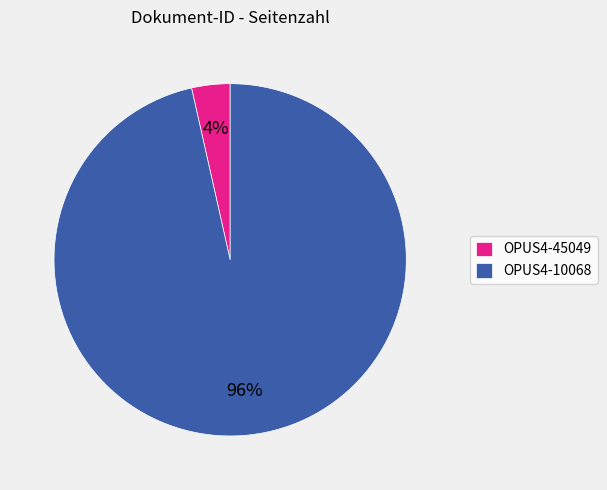

The OPUS4-45049 slice represents 4% of the pie. True or false?

True